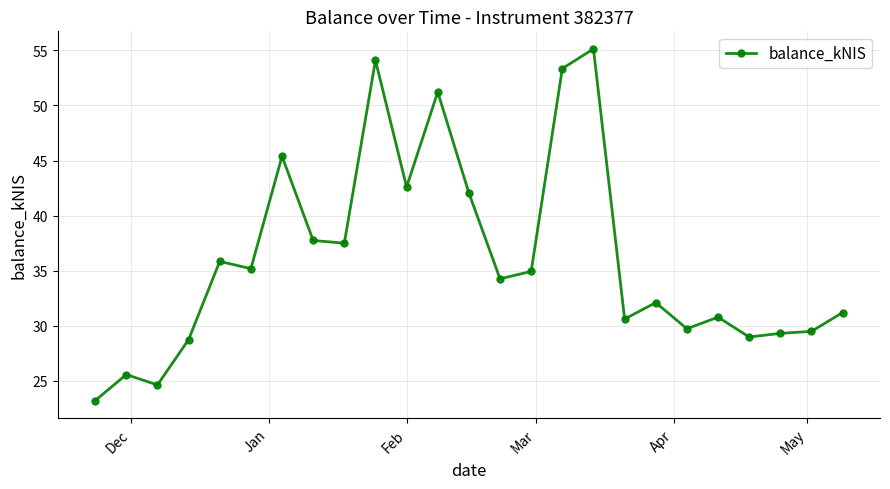

What is the value of the 19th point from the left?

32.1